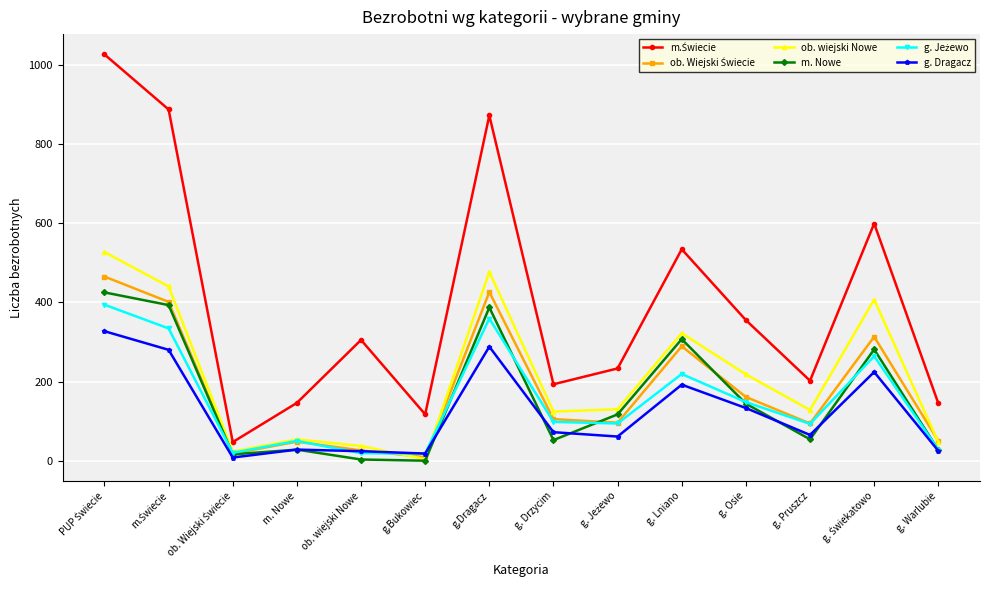

How many categories are shown in the chart?

14